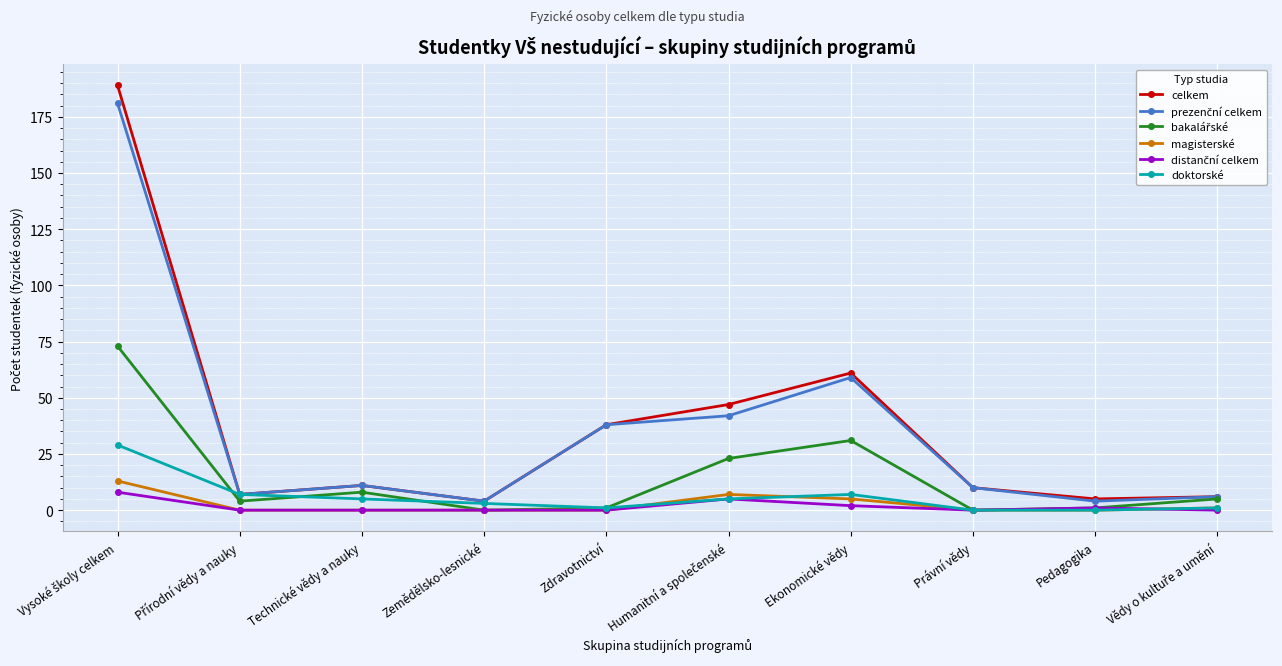

What is the maximum value shown in the chart?

189